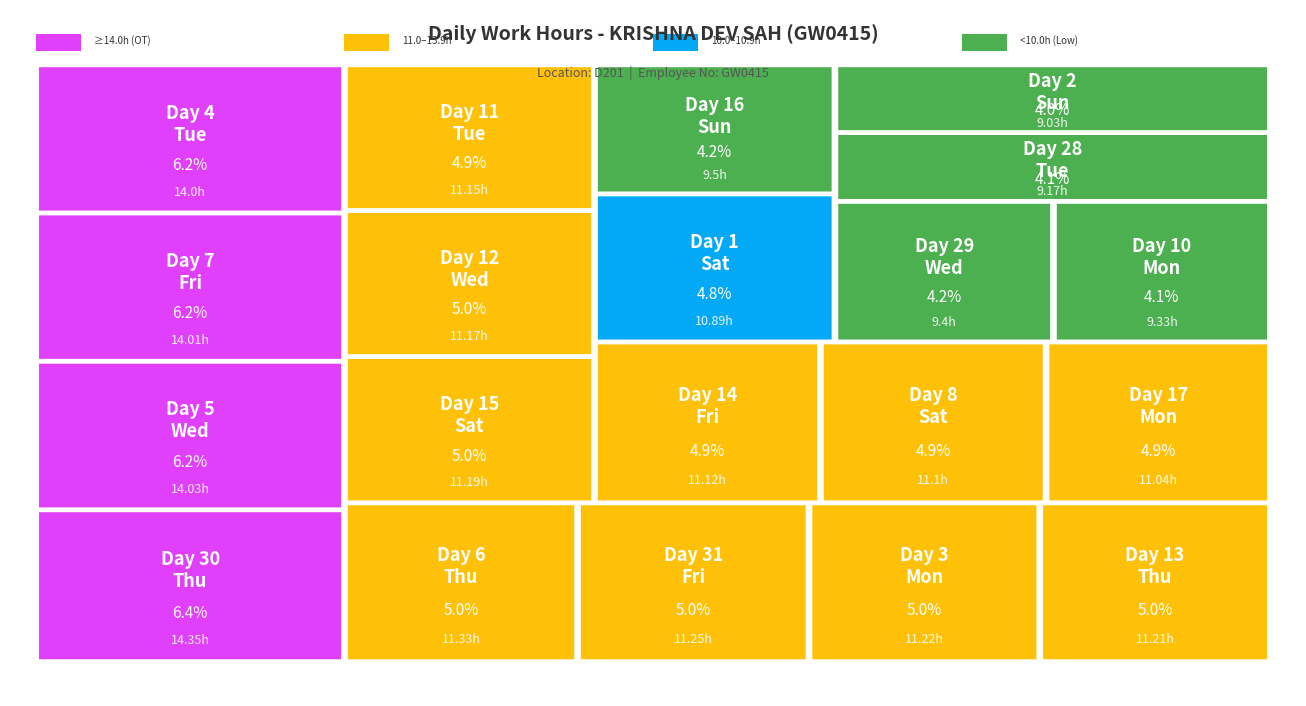

What is the difference between the values at 31 and 29?

1.8